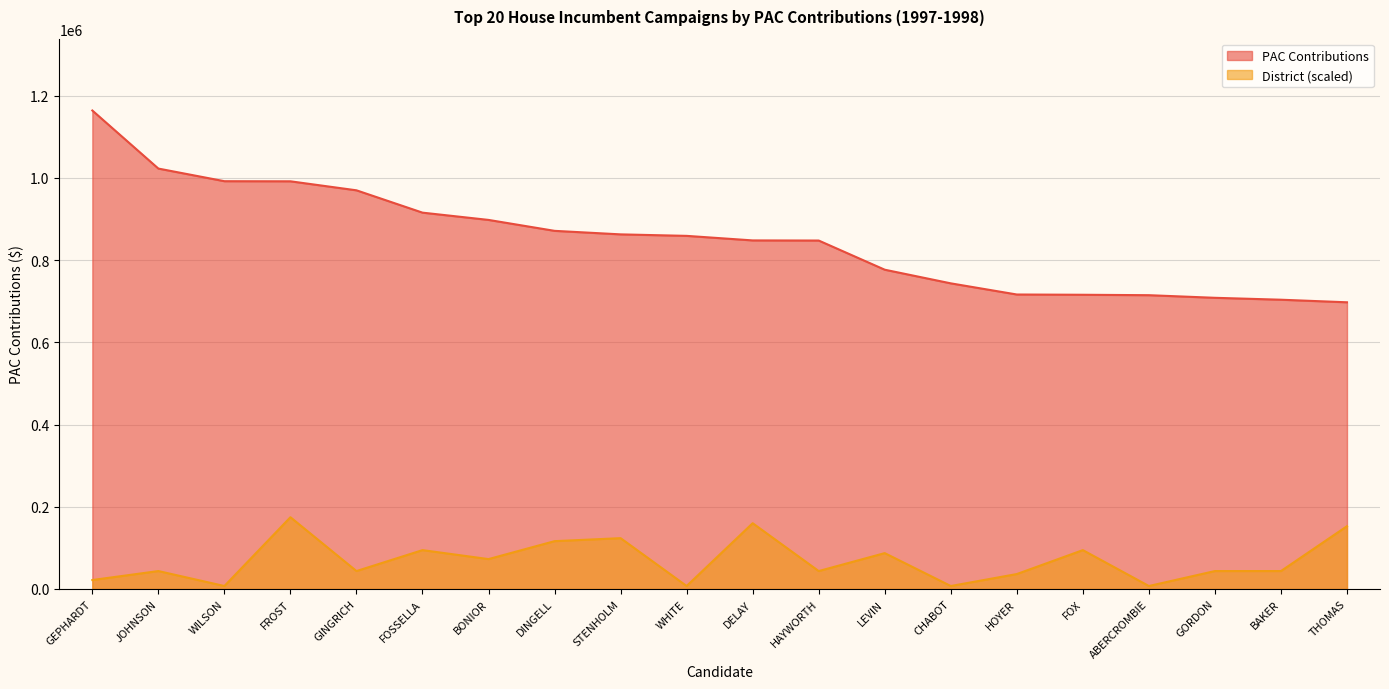

Where is District nearest to the value 90901?

LEVIN